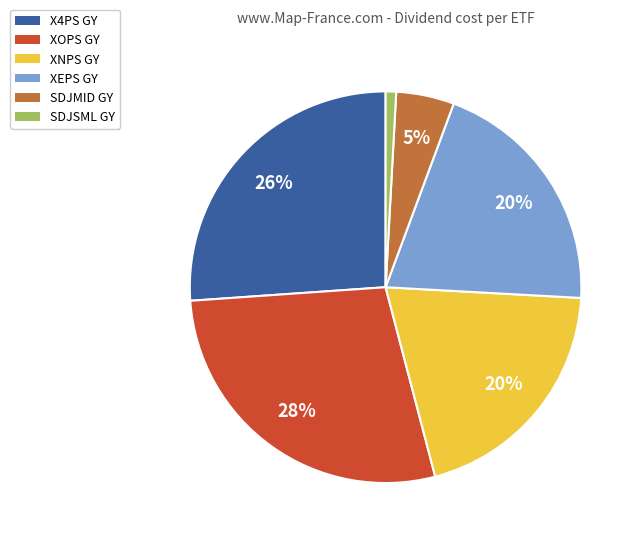

Count the number of slices in the pie.

6